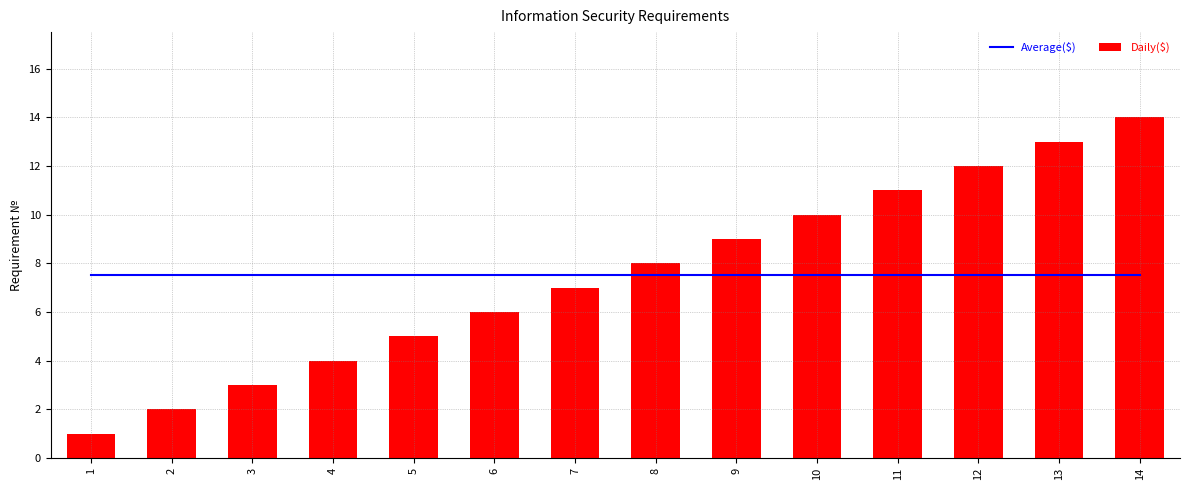

At which category is the sum across all series the highest?

14